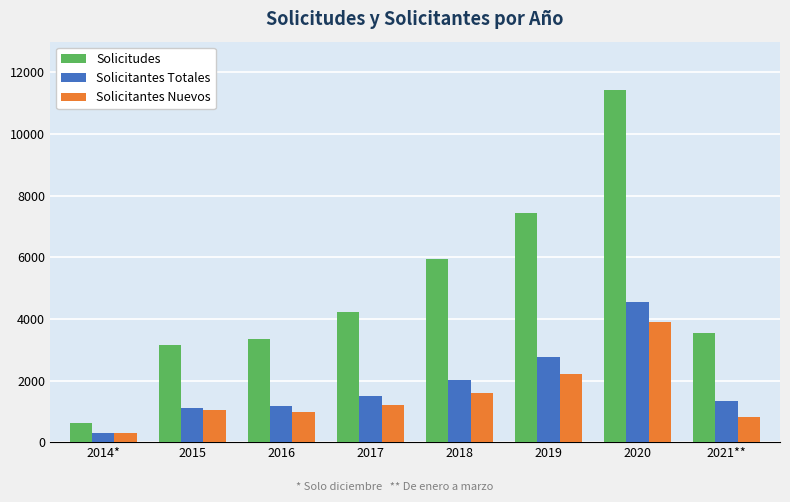

Read the Solicitudes value at 2020.

11447